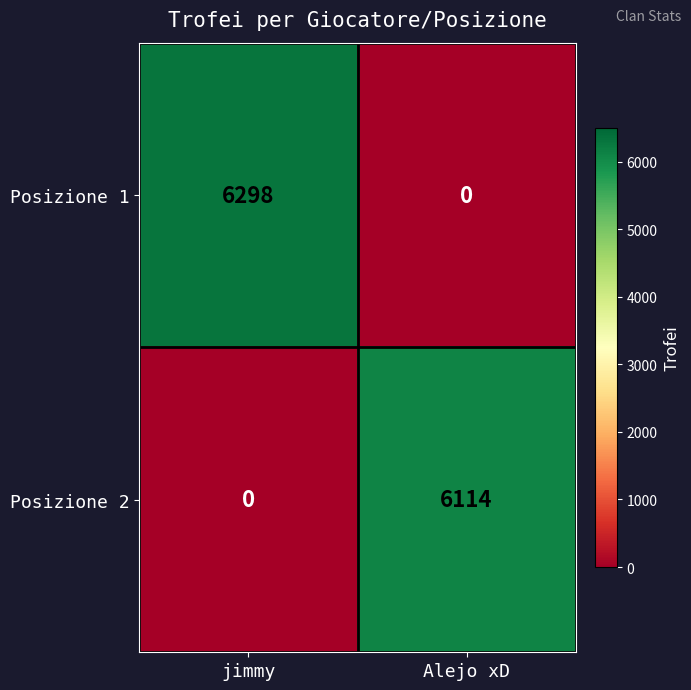

How many series are shown in this chart?

2